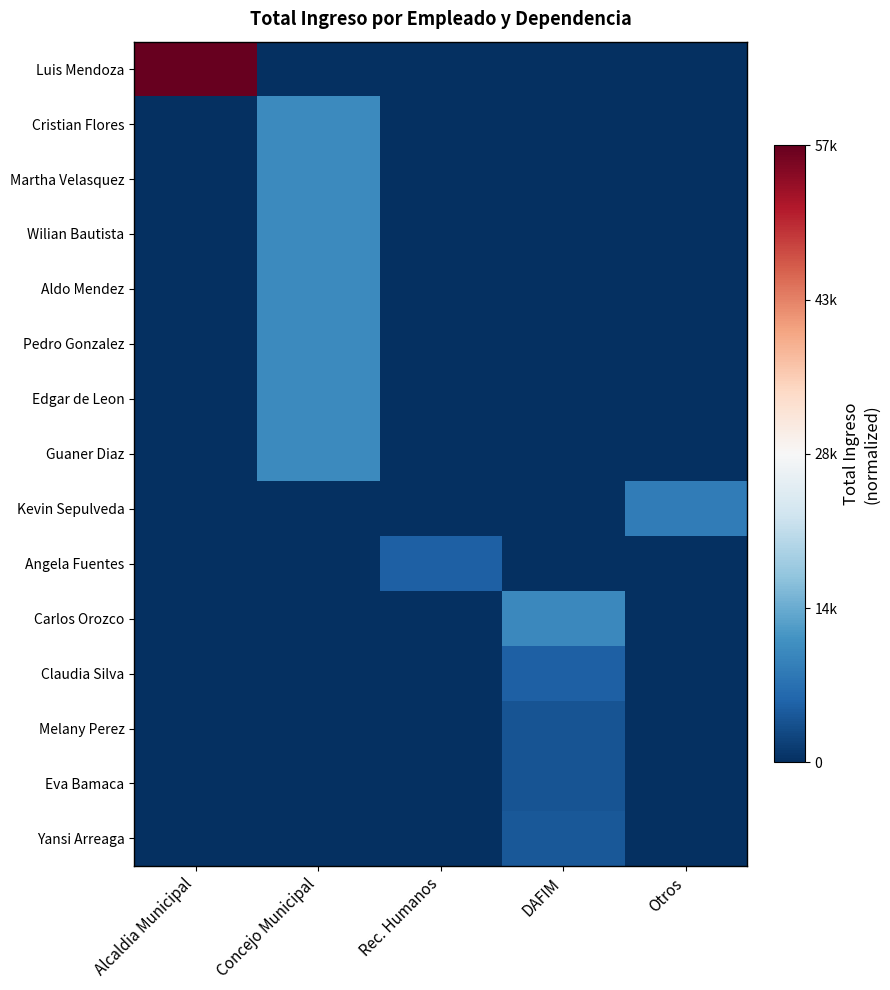

At how many categories does at least one series exceed 0?

5